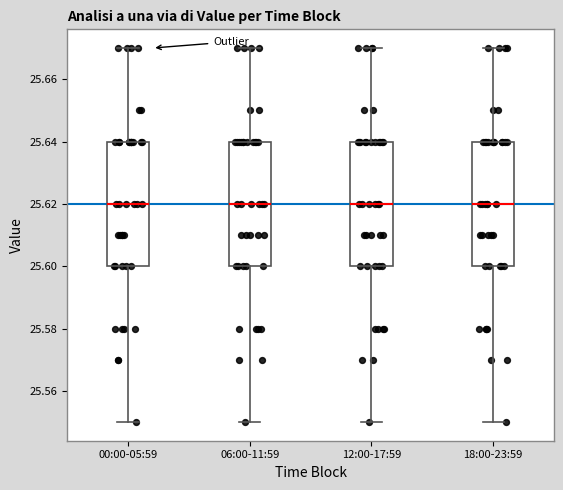

Where does the median line of the box for 18:00-23:59 sit on the y-axis? The values are not printed on the chart, so give them approximately, as read against the axis.

25.62